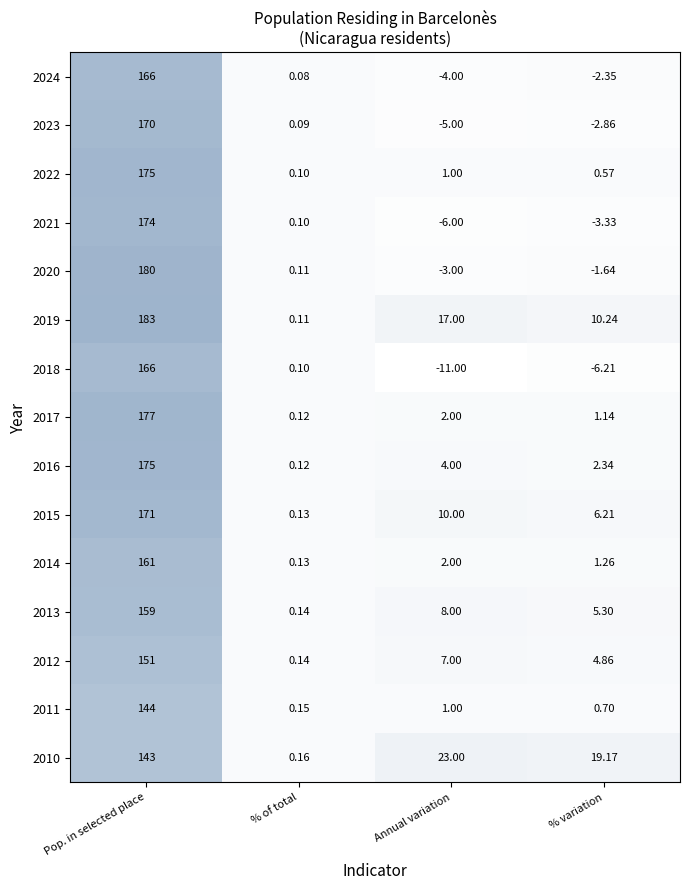

At which label is 2018 closest to 77?

% of total